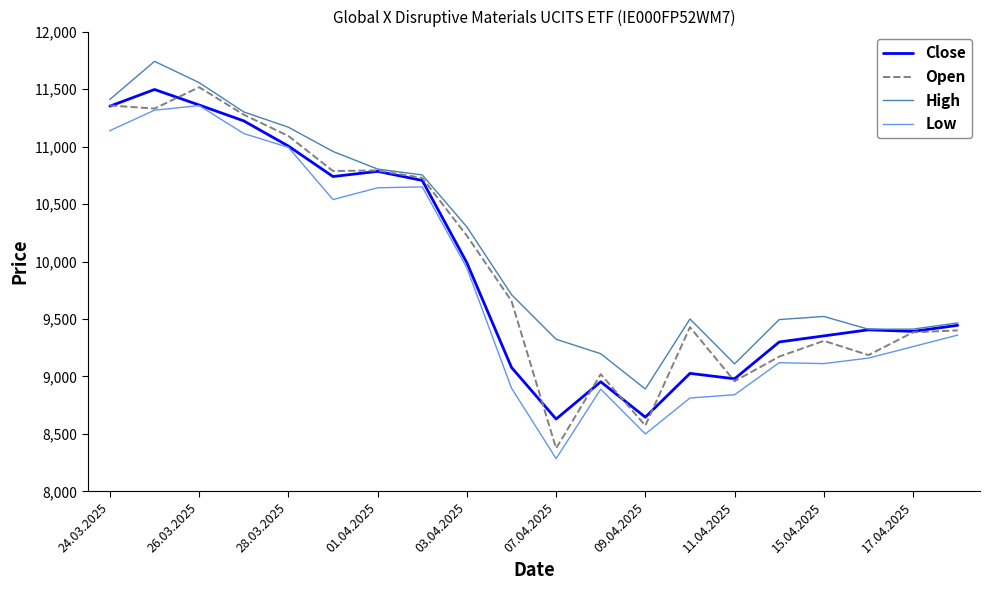

What are all the series names shown in the legend?

Close, Open, High, Low